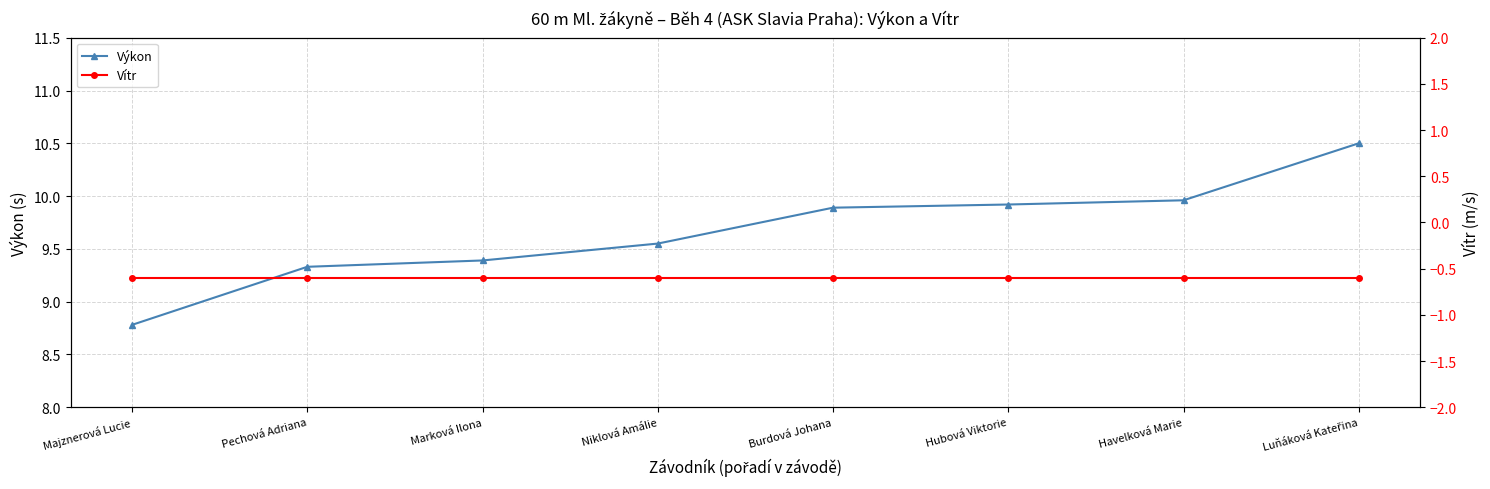

What is the minimum value for Výkon?

8.8